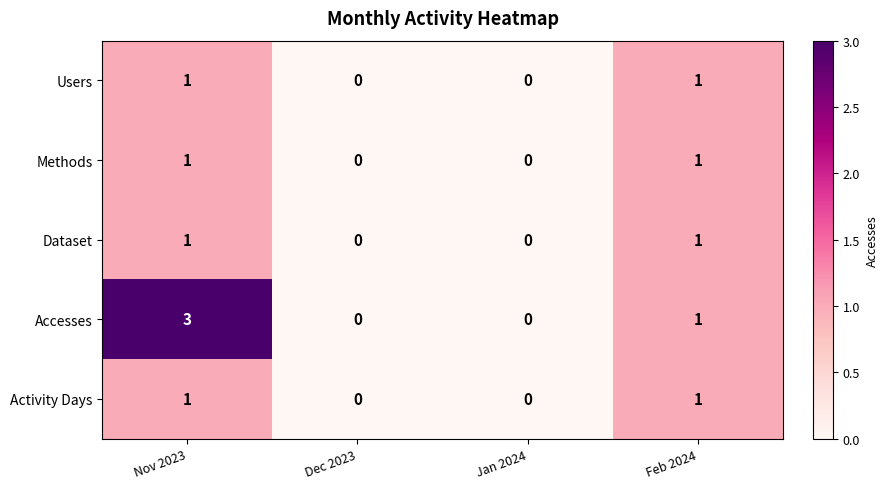

What is the total value across all series at Nov 2023?

7